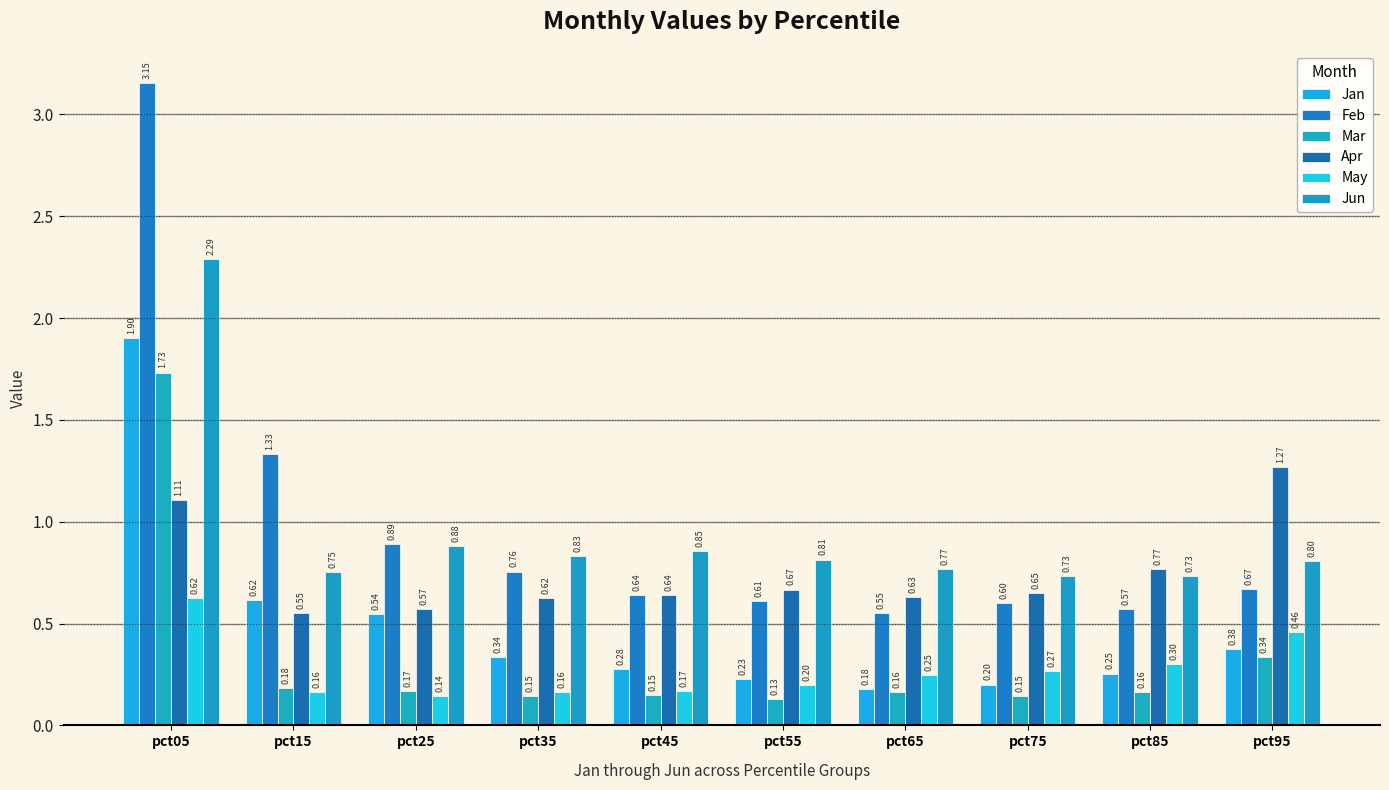

What is the difference between the highest and lowest values at pct05?

2.5